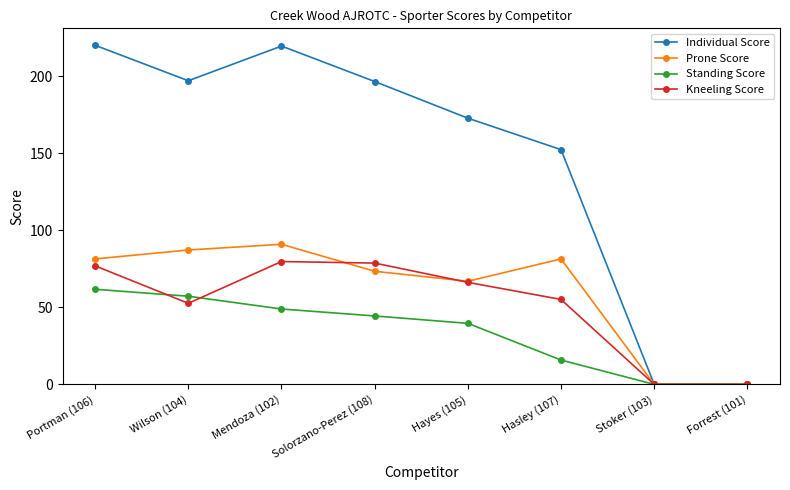

True or false: Standing Score has more than 0 interior local peaks.

False